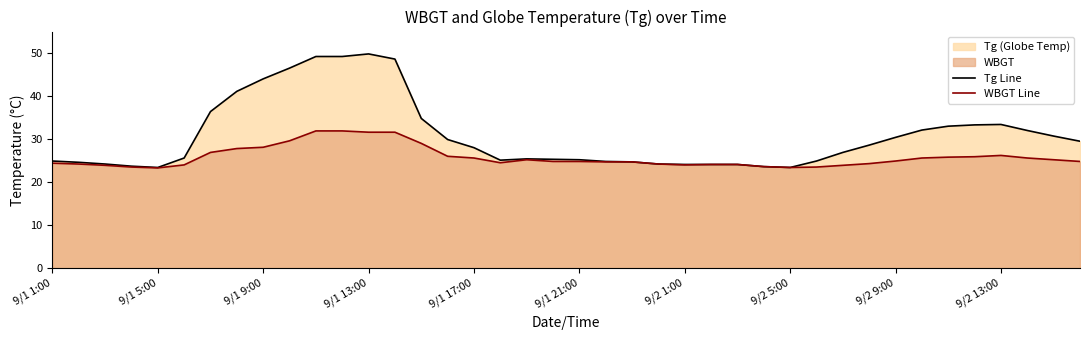

Which series has the widest spread of values?

Tg Line